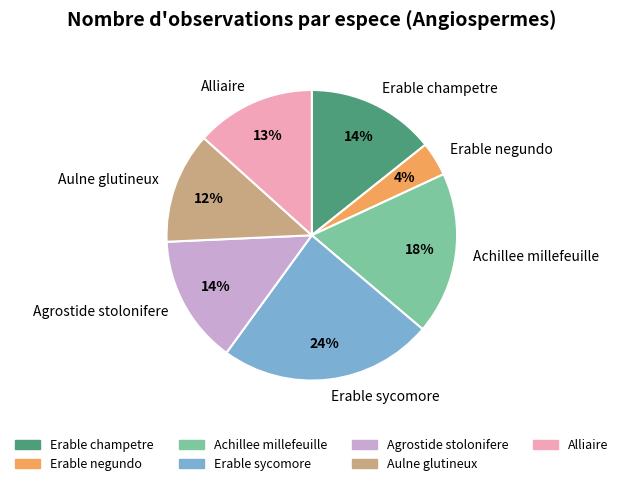

How many segments does this pie chart have?

7